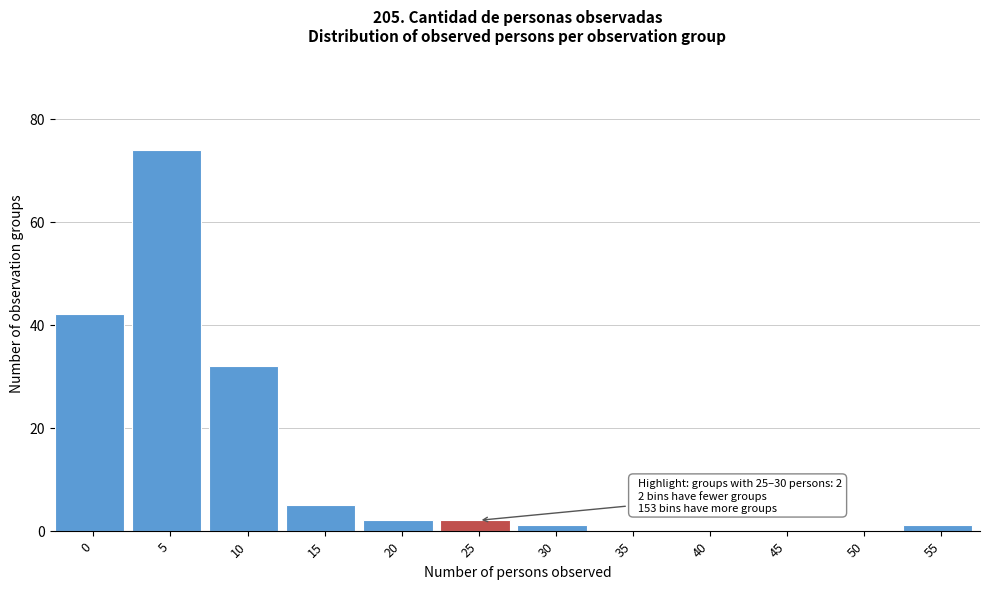

Reading left to right, extract all data points from this chart.

0=42	5=74	10=32	15=5	20=2	25=2	30=1	35=0	40=0	45=0	50=0	55=1